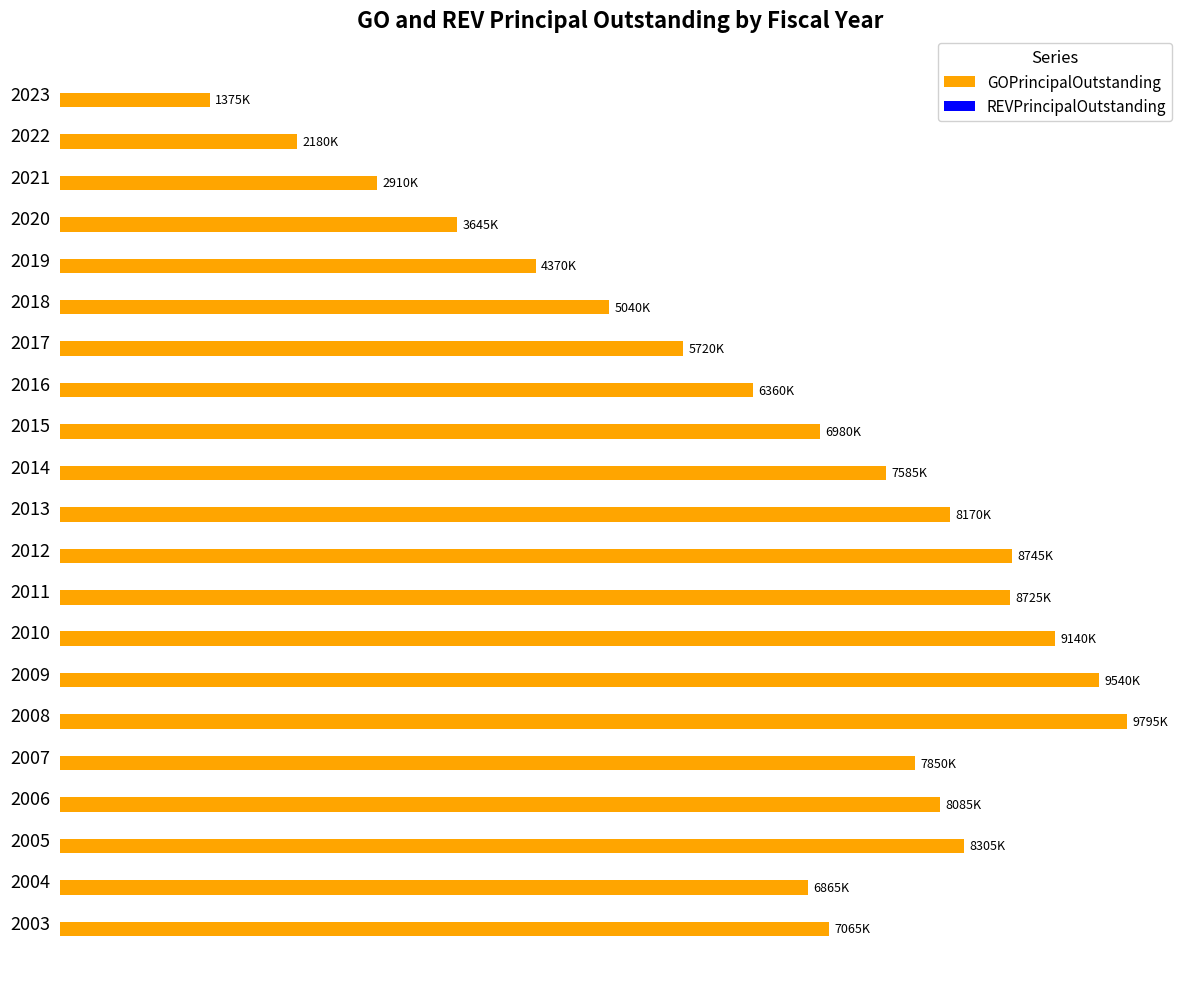

Does the chart contain any negative values?

No